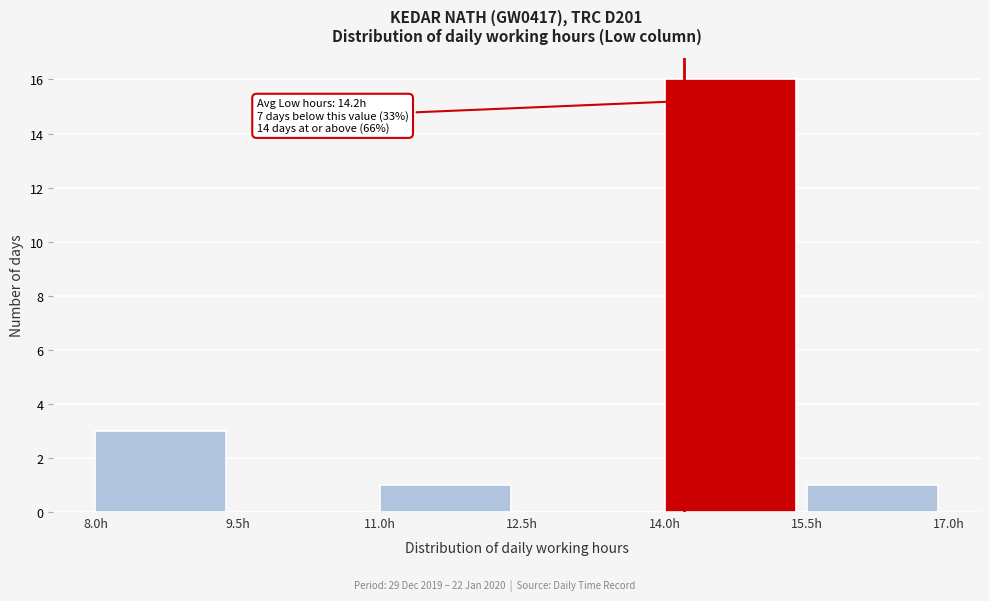

Which range on the x-axis has the tallest bar?

14.0 to 15.5